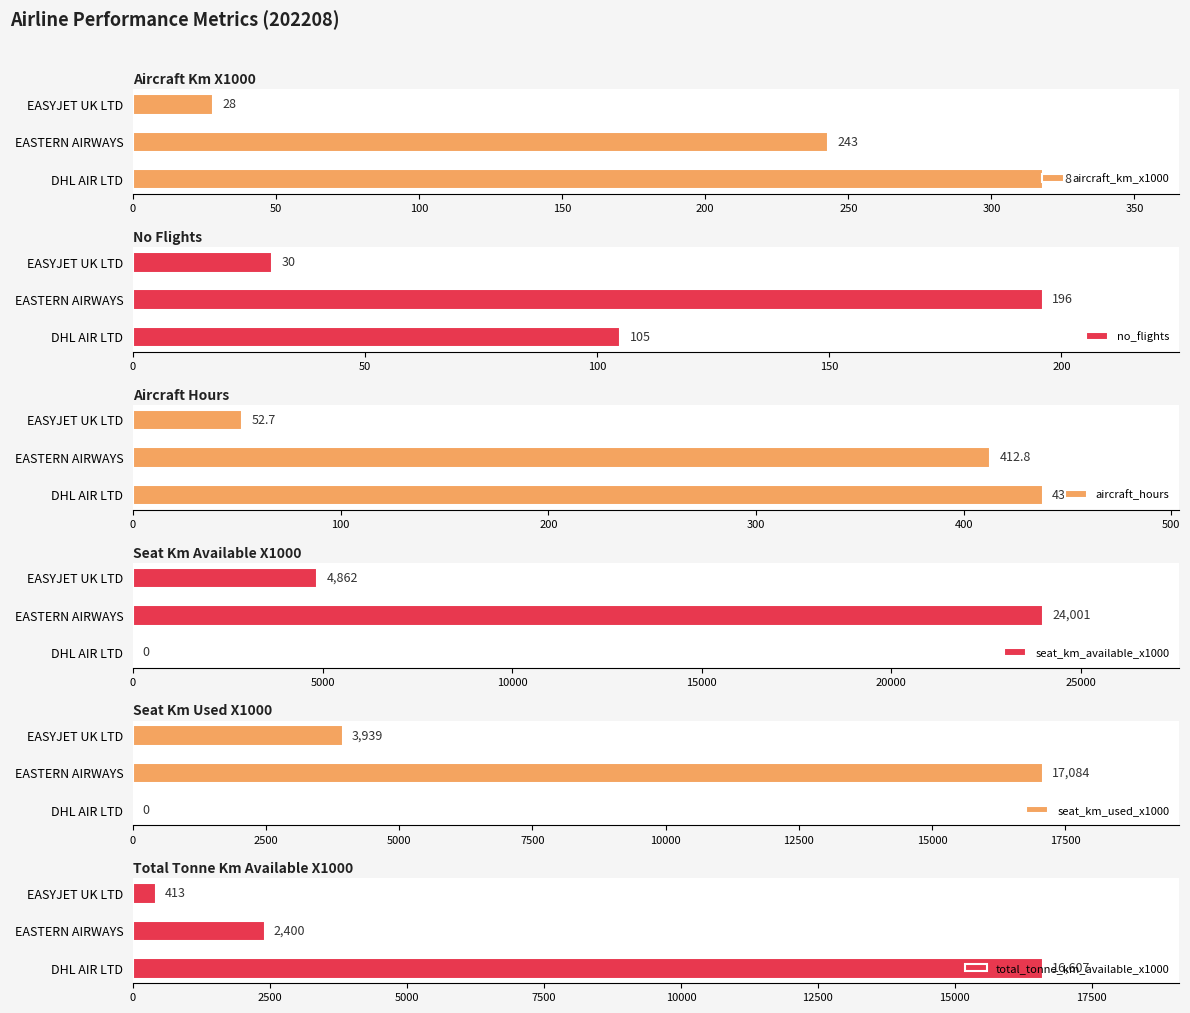

Read the seat_km_available_x1000 value at EASYJET UK LTD.

4862